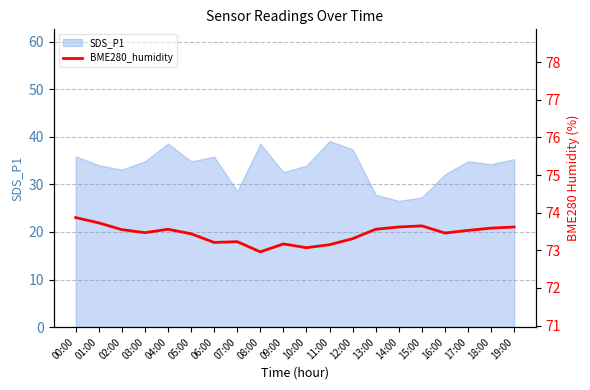

True or false: the data shows 126.9 at 16:00.

False